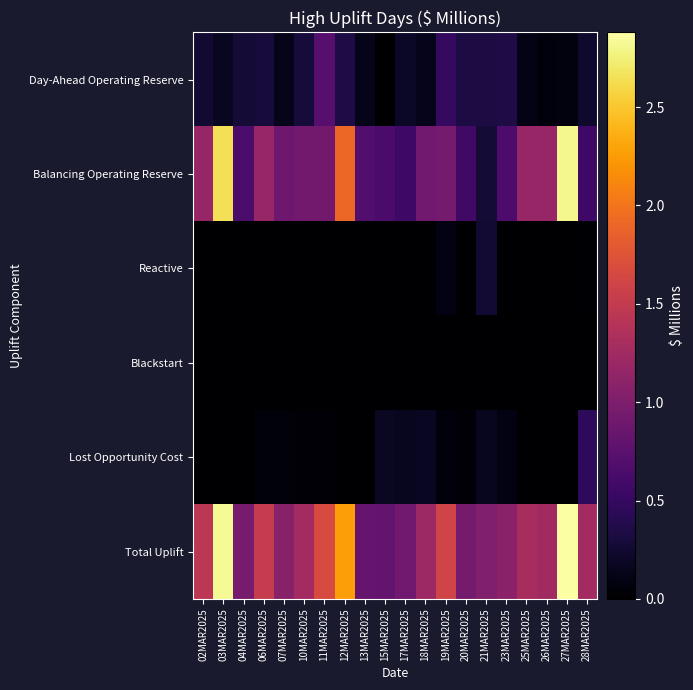

Which series changed the most between 17MAR2025 and 28MAR2025?

Total Uplift